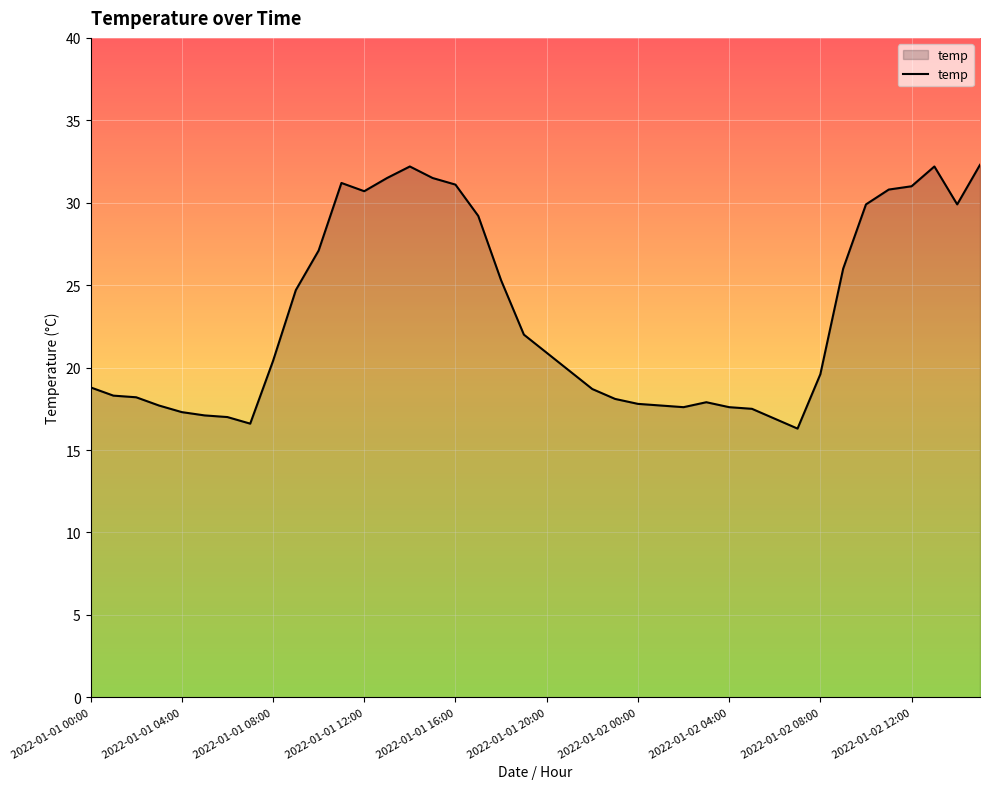

What is the minimum value shown in the chart?

16.3